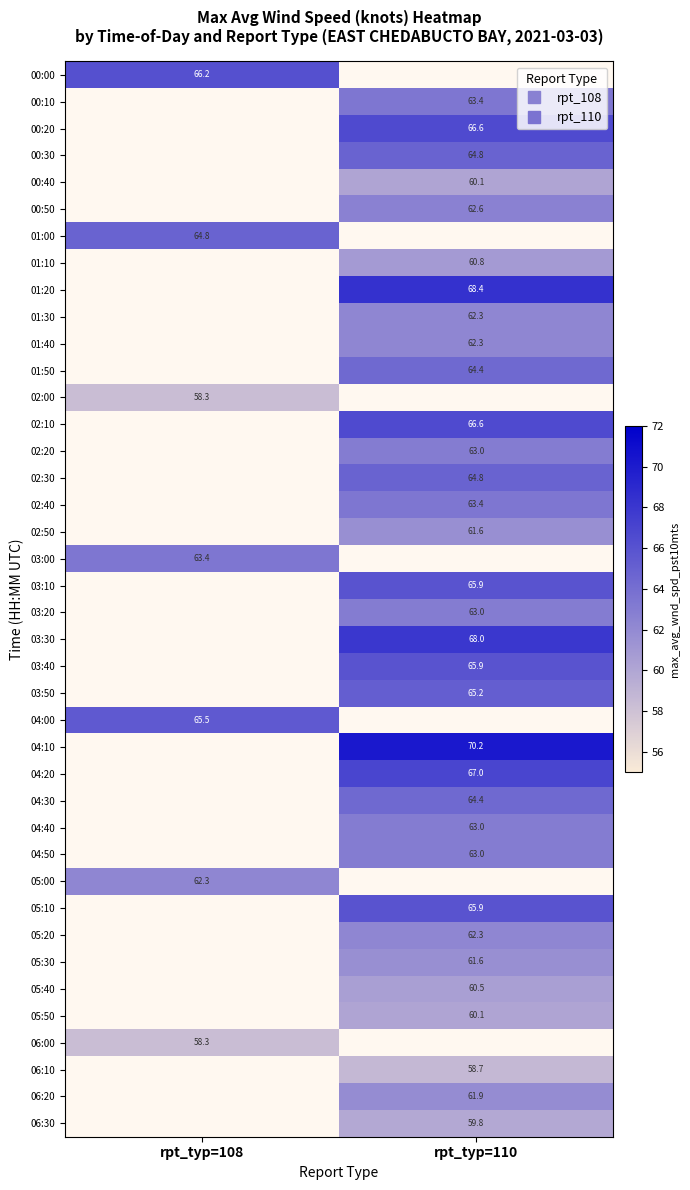

Which label corresponds to the smallest value in the chart?

rpt_typ=108